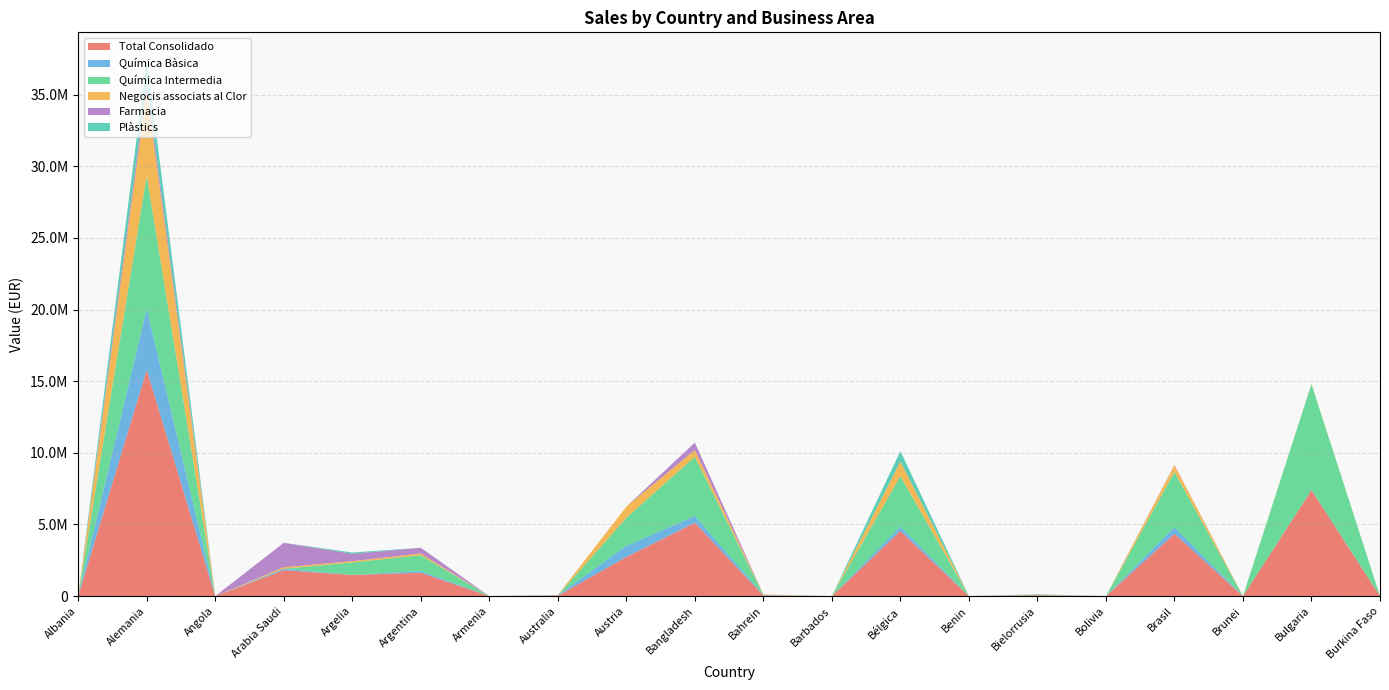

Reading right to left, what are all the values shown in this chart?

Total Consolidado: Burkina Faso=0.0	Bulgaria=7396690.2	Brunei=0.0	Brasil=4349524.0	Bolivia=0.0	Bielorrusia=60150.0	Benin=0.0	Bélgica=4550042.1	Barbados=0.0	Bahrein=39605.8	Bangladesh=5120841.6	Austria=2734589.0	Australia=26521.3	Armenia=0.0	Argentina=1626536.4	Argelia=1476751.4	Arabia Saudi=1808888.5	Angola=0.0	Alemania=15796297.1	Albania=6885.0
Química Bàsica: Burkina Faso=0.0	Bulgaria=21360.0	Brunei=0.0	Brasil=463125.8	Bolivia=0.0	Bielorrusia=6230.0	Benin=0.0	Bélgica=303980.7	Barbados=0.0	Bahrein=39605.8	Bangladesh=472350.1	Austria=776800.0	Australia=21600.0	Armenia=0.0	Argentina=121073.8	Argelia=0.0	Arabia Saudi=102203.1	Angola=0.0	Alemania=4266356.1	Albania=6885.0
Química Intermedia: Burkina Faso=0.0	Bulgaria=7375330.2	Brunei=0.0	Brasil=3855258.1	Bolivia=0.0	Bielorrusia=44420.0	Benin=0.0	Bélgica=3522216.3	Barbados=0.0	Bahrein=0.0	Bangladesh=4133040.4	Austria=1957789.0	Australia=0.0	Armenia=0.0	Argentina=1105283.0	Argelia=871400.0	Arabia Saudi=0.0	Angola=0.0	Alemania=9283033.1	Albania=0.0
Negocis associats al Clor: Burkina Faso=0.0	Bulgaria=21360.0	Brunei=0.0	Brasil=463125.8	Bolivia=0.0	Bielorrusia=6230.0	Benin=0.0	Bélgica=1020575.8	Barbados=0.0	Bahrein=39605.8	Bangladesh=472350.1	Austria=776800.0	Australia=21600.0	Armenia=0.0	Argentina=121073.8	Argelia=90000.0	Arabia Saudi=102203.1	Angola=0.0	Alemania=5885660.9	Albania=6885.0
Farmacia: Burkina Faso=0.0	Bulgaria=0.0	Brunei=0.0	Brasil=31140.0	Bolivia=0.0	Bielorrusia=9500.0	Benin=0.0	Bélgica=7250.0	Barbados=0.0	Bahrein=0.0	Bangladesh=515451.1	Austria=0.0	Australia=4921.3	Armenia=0.0	Argentina=400179.7	Argelia=515351.4	Arabia Saudi=1706685.3	Angola=0.0	Alemania=627603.0	Albania=0.0
Plàstics: Burkina Faso=0.0	Bulgaria=0.0	Brunei=0.0	Brasil=0.0	Bolivia=0.0	Bielorrusia=0.0	Benin=0.0	Bélgica=716595.1	Barbados=0.0	Bahrein=0.0	Bangladesh=0.0	Austria=0.0	Australia=0.0	Armenia=0.0	Argentina=0.0	Argelia=90000.0	Arabia Saudi=0.0	Angola=0.0	Alemania=1619304.8	Albania=0.0